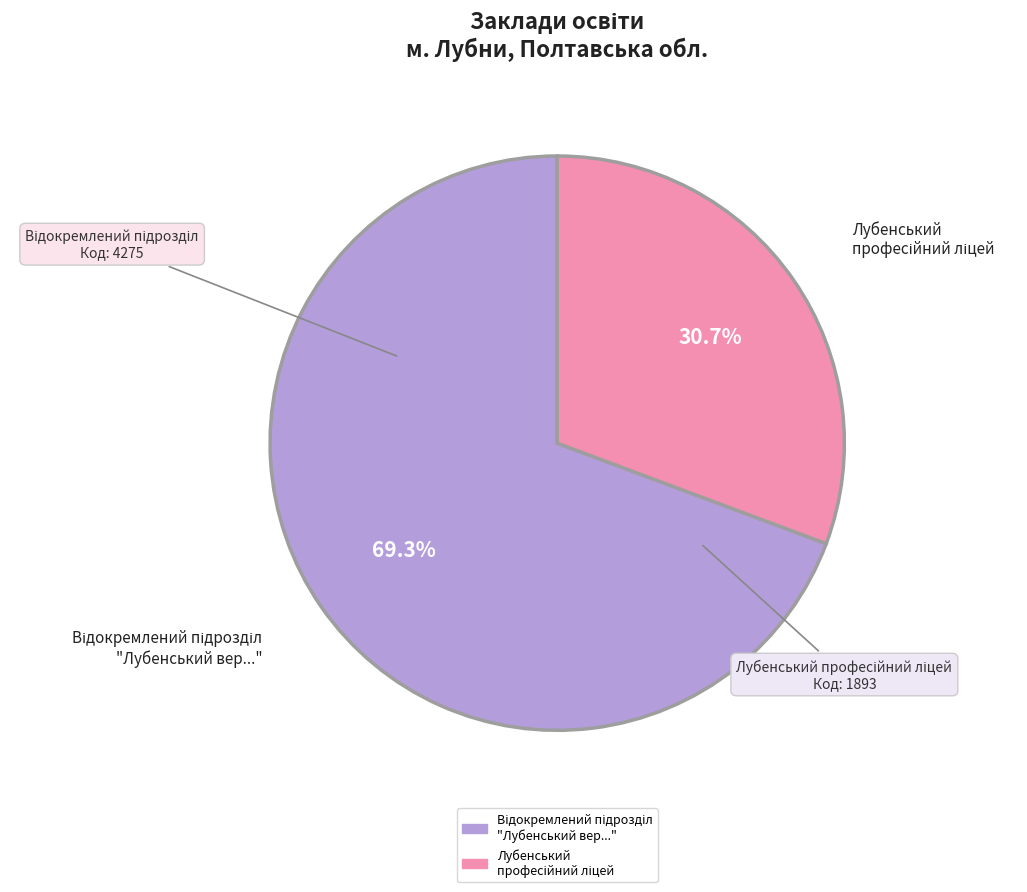

Does any single category account for the majority?

Yes